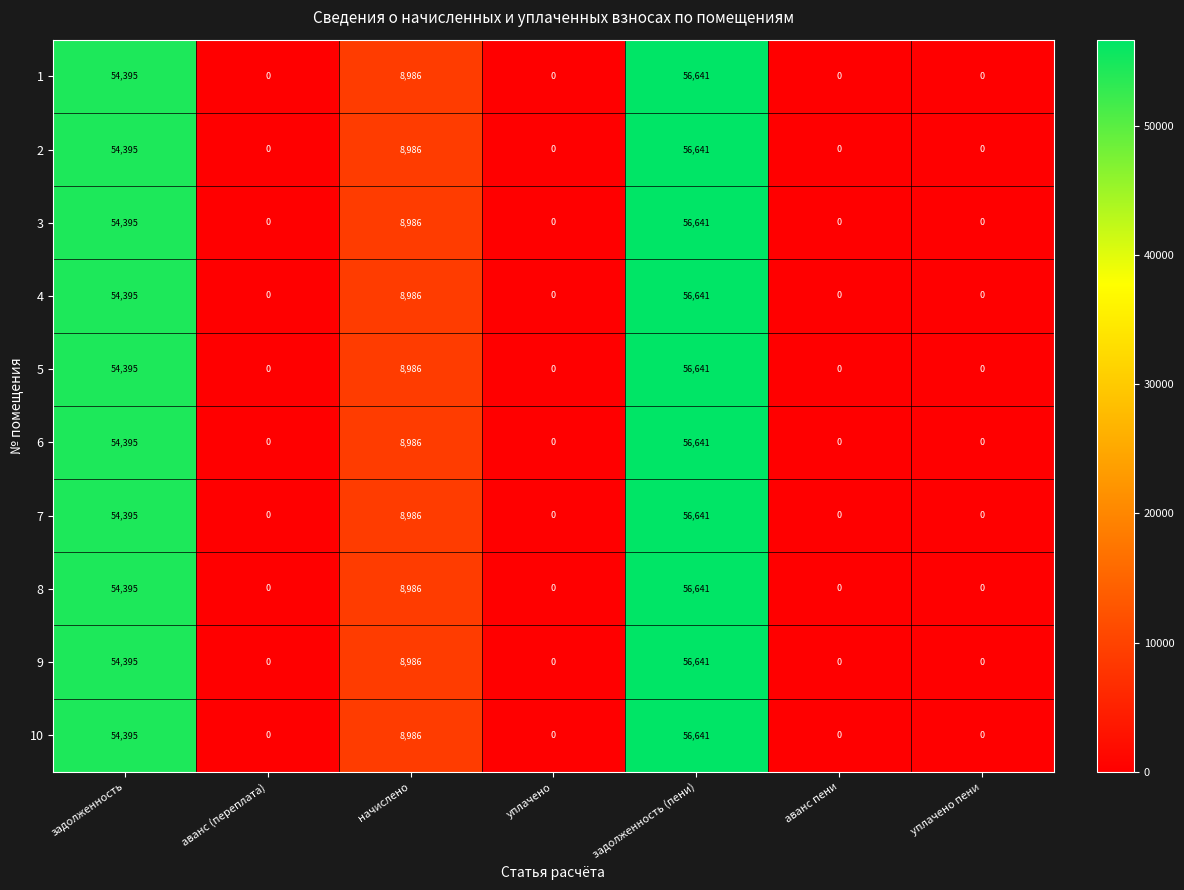

What is the difference between the maximum and minimum values in the 5 series?

56641